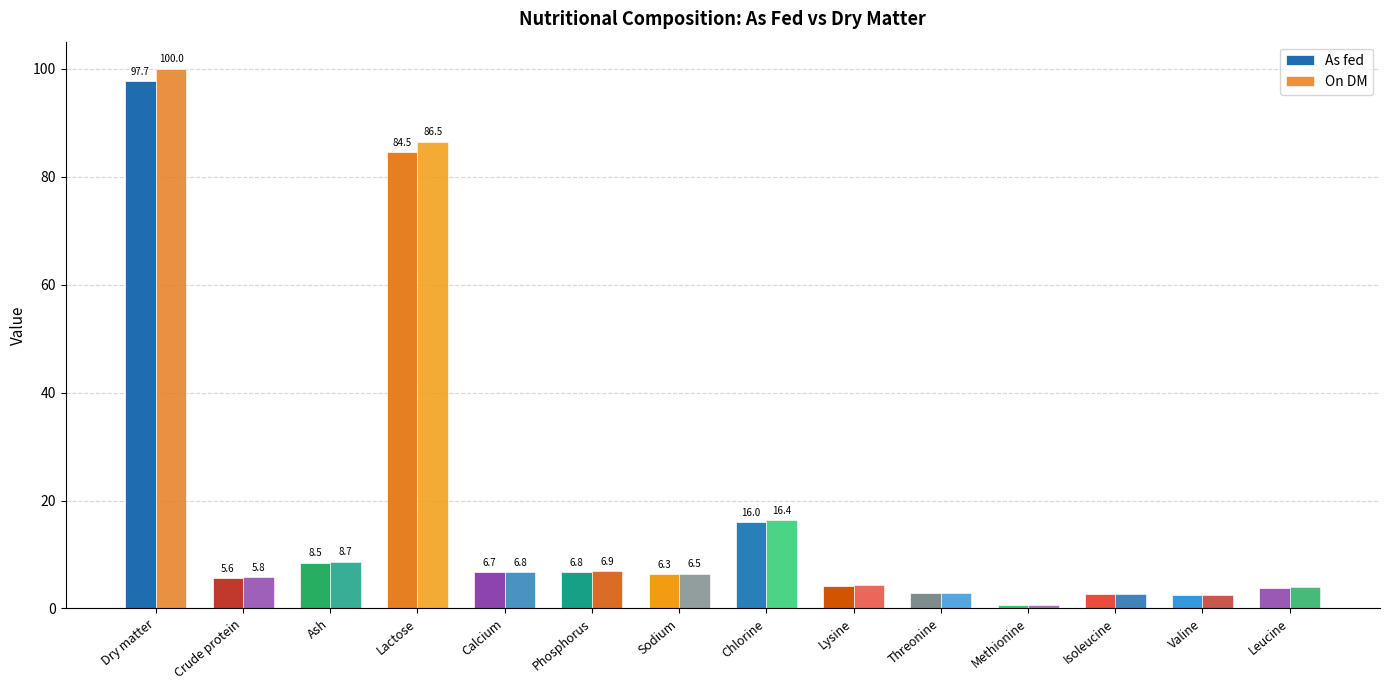

What is the smallest value displayed?

0.7